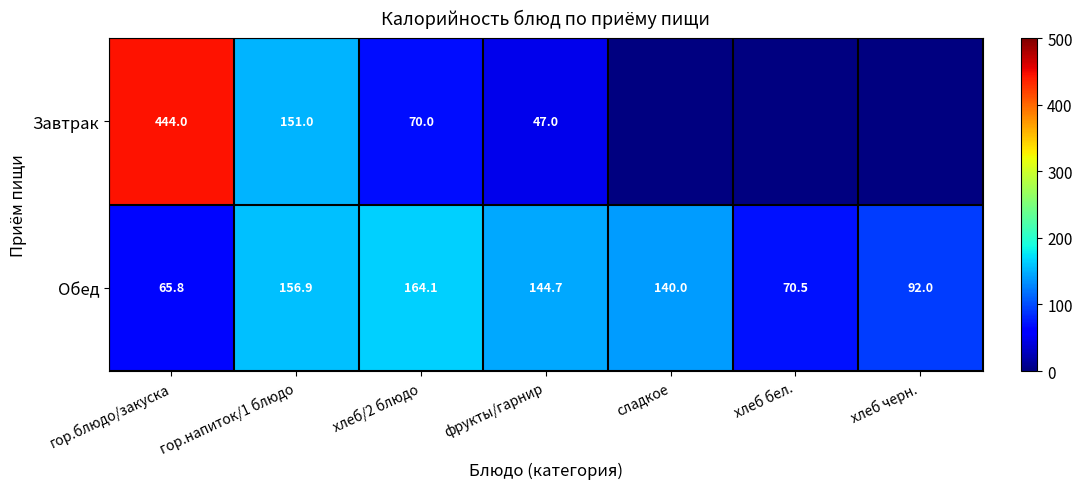

True or false: Обед has a value of 250.6 at гор.напиток/1 блюдо.

False